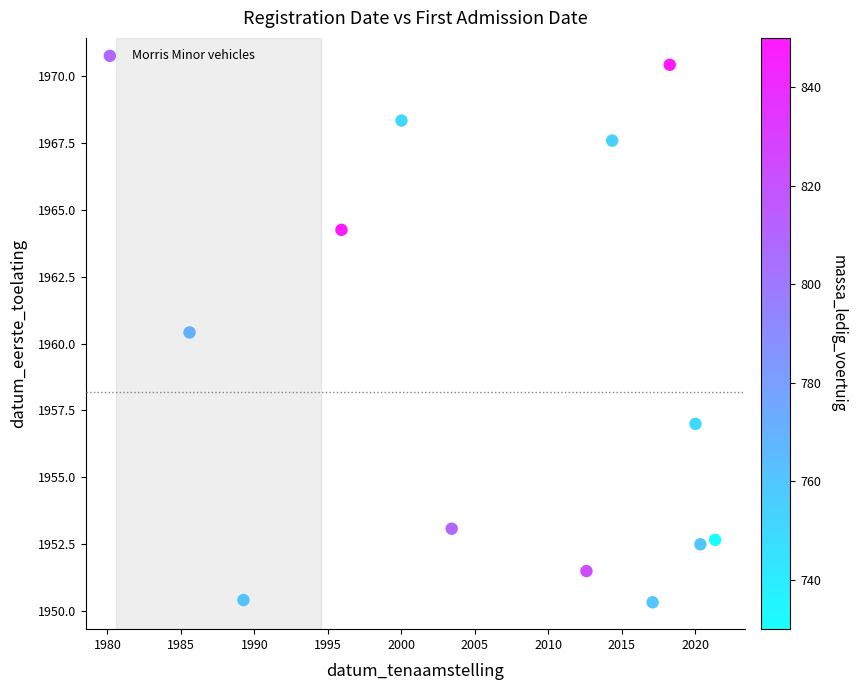

What is the average Y value?

1958.2